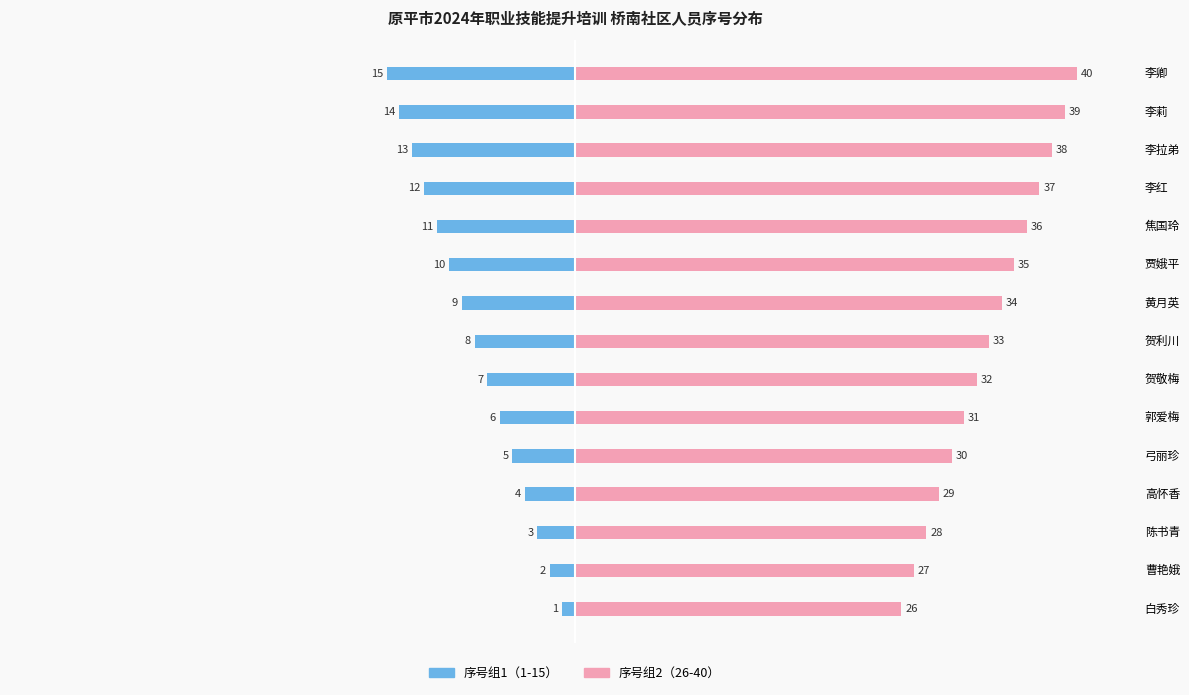

What are all the series names shown in the legend?

序号组1（1-15）, 序号组2（26-40）